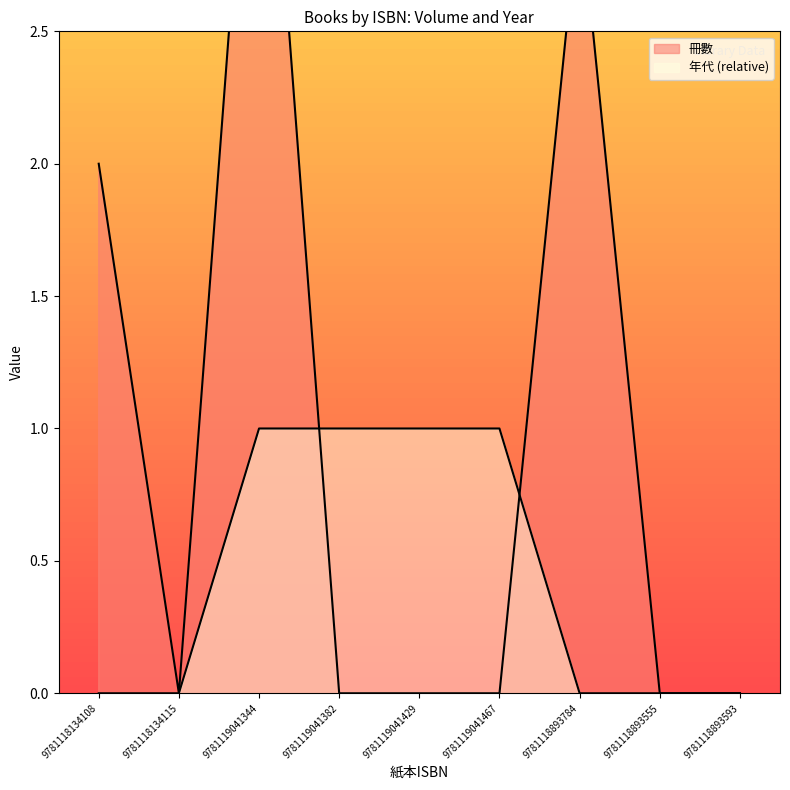

What is the label of the 5th point from the right?

9781119041429